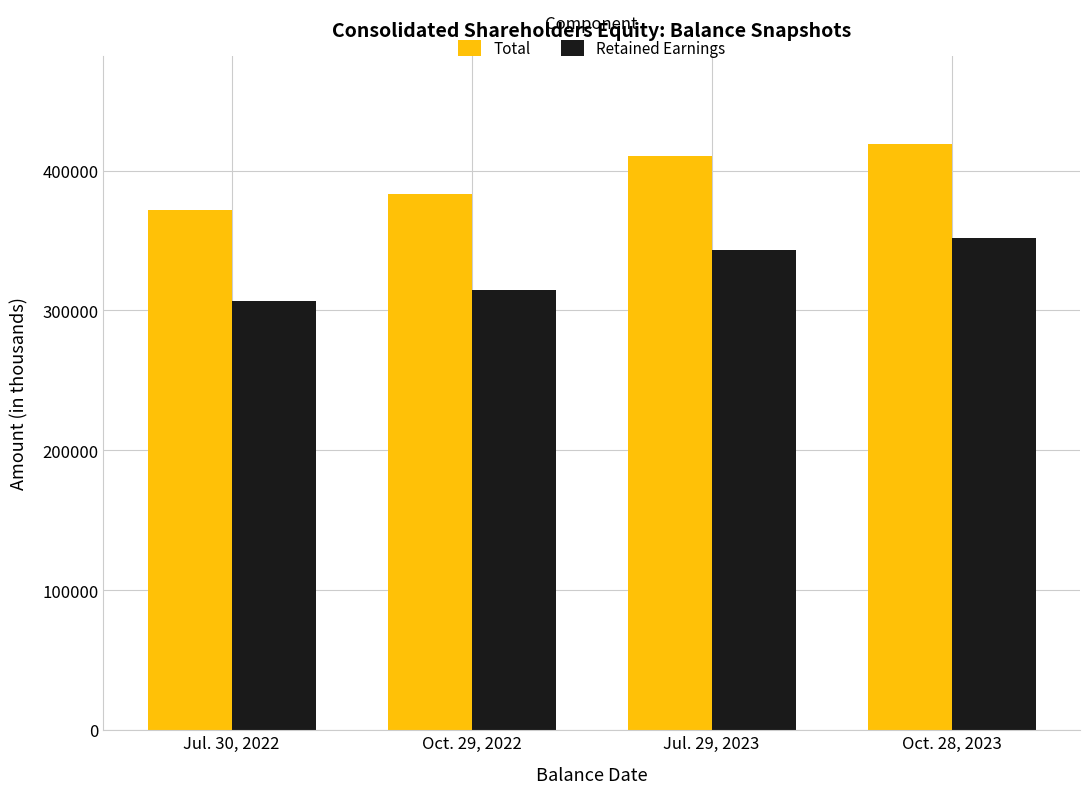

Count the number of categories in the chart.

4